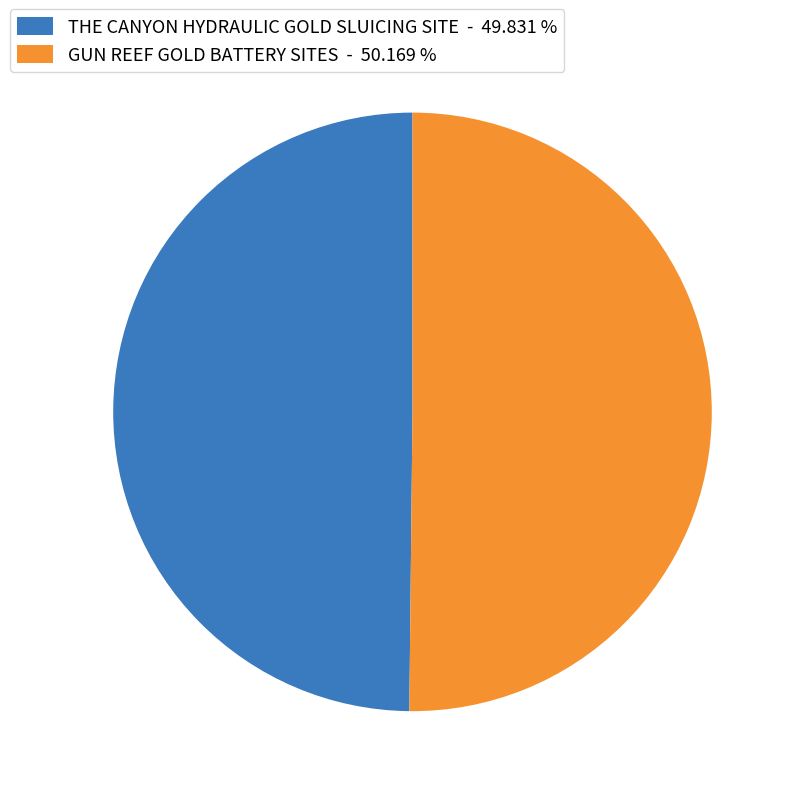

Is the sum of GUN REEF GOLD BATTERY SITES - 50.169 % and THE CANYON HYDRAULIC GOLD SLUICING SITE - 49.831 % greater than half?

Yes